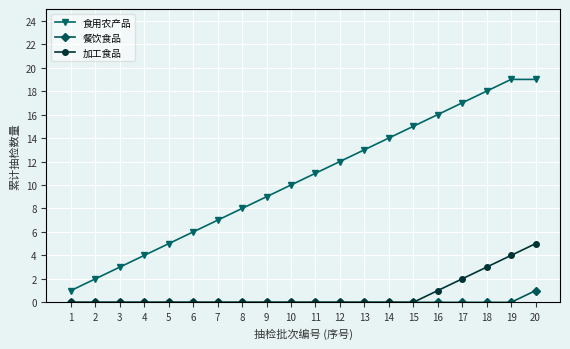

What is the highest value of the 食用农产品 series?

19